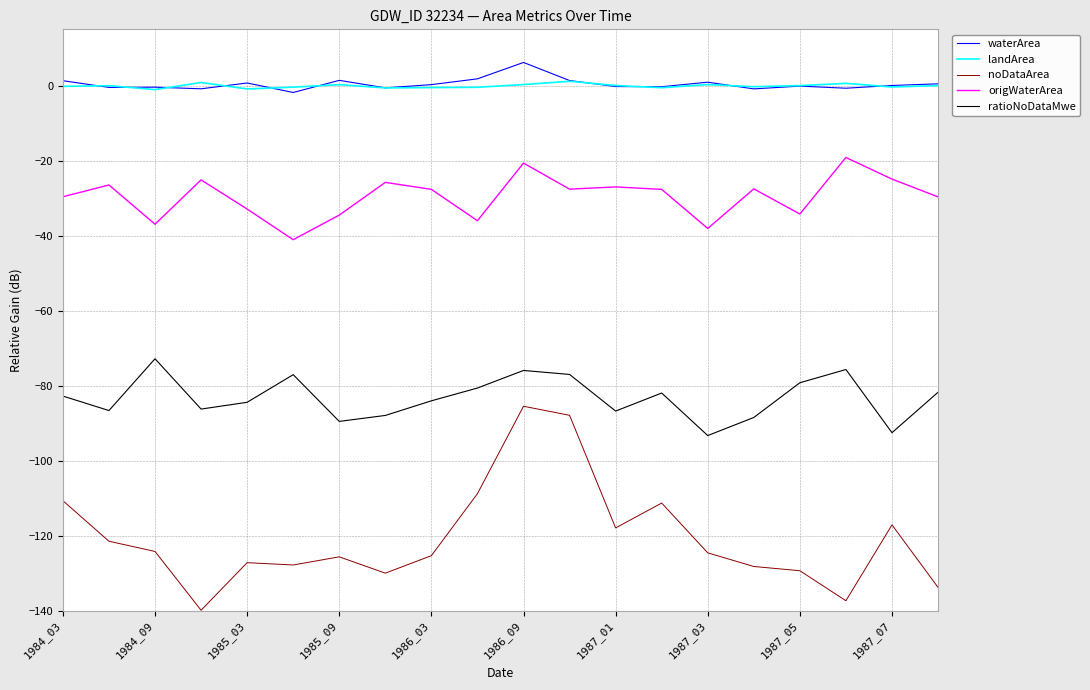

True or false: landArea and noDataArea cross at least once.

False